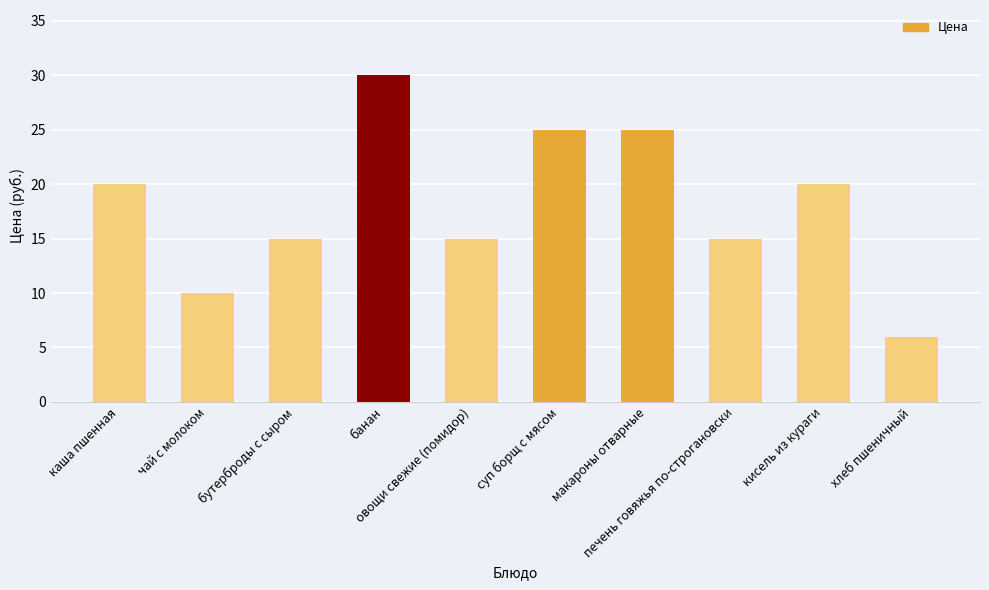

Reading right to left, extract all data points from this chart.

хлеб пшеничный=6	кисель из кураги=20	печень говяжья по-строгановски=15	макароны отварные=25	суп борщ с мясом=25	овощи свежие (помидор)=15	банан=30	бутерброды с сыром=15	чай с молоком=10	каша пшенная=20